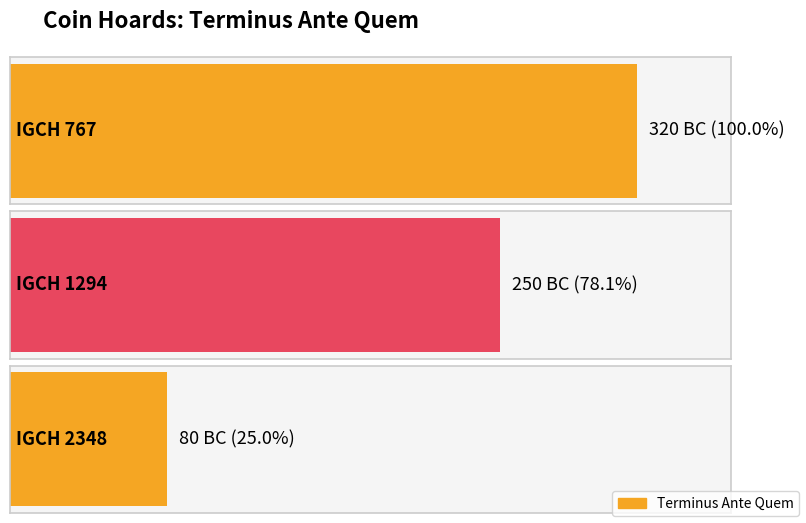

Does the chart contain any negative values?

Yes